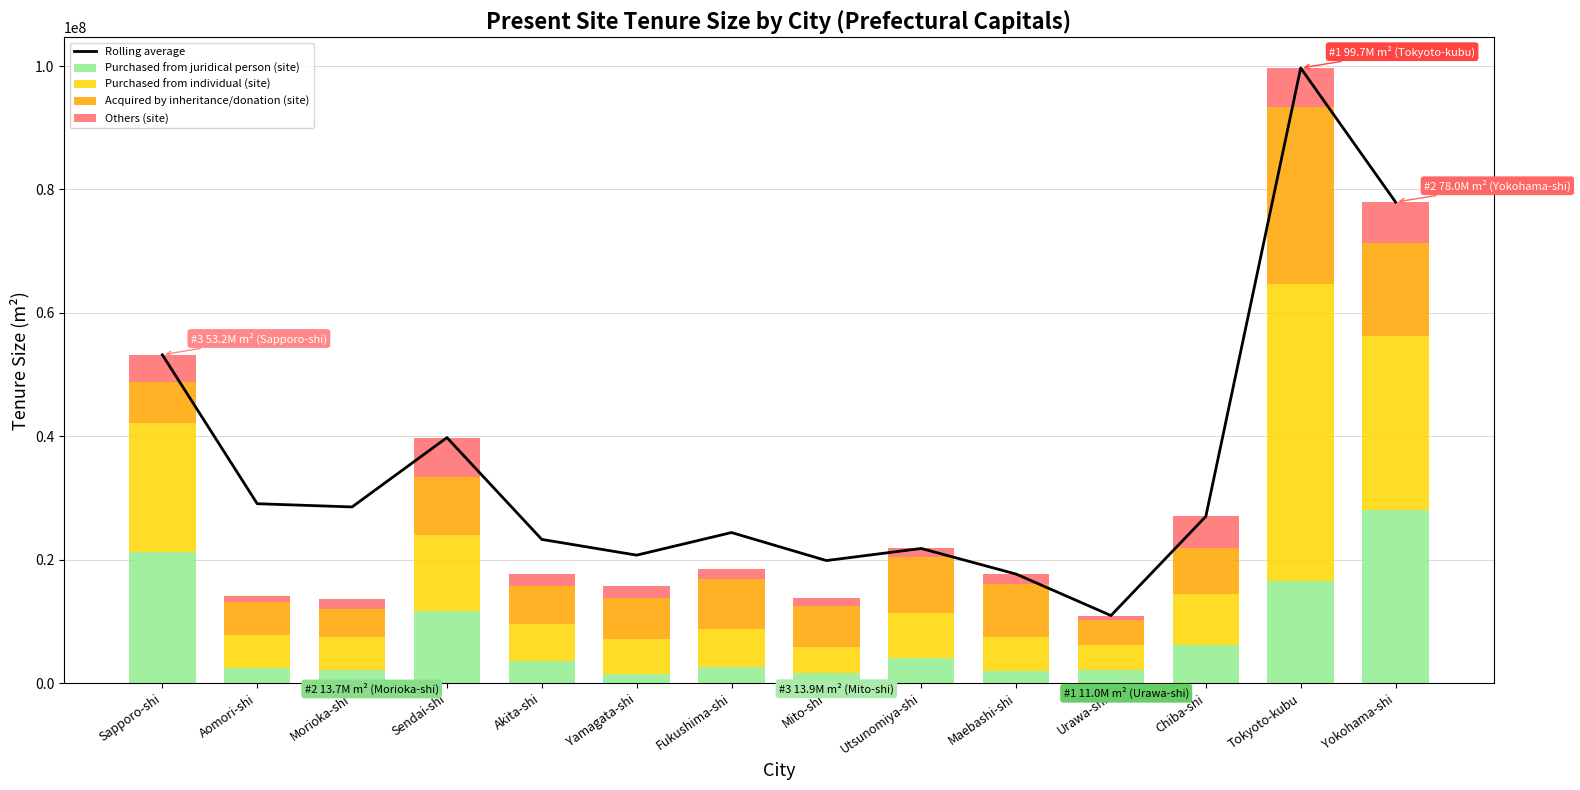

At which label is Others (site) closest to 3682500?

Sapporo-shi